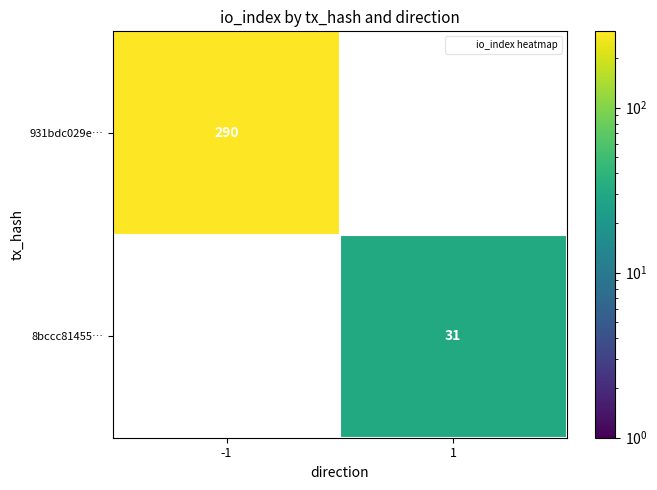

What is the greatest value displayed?

290.0